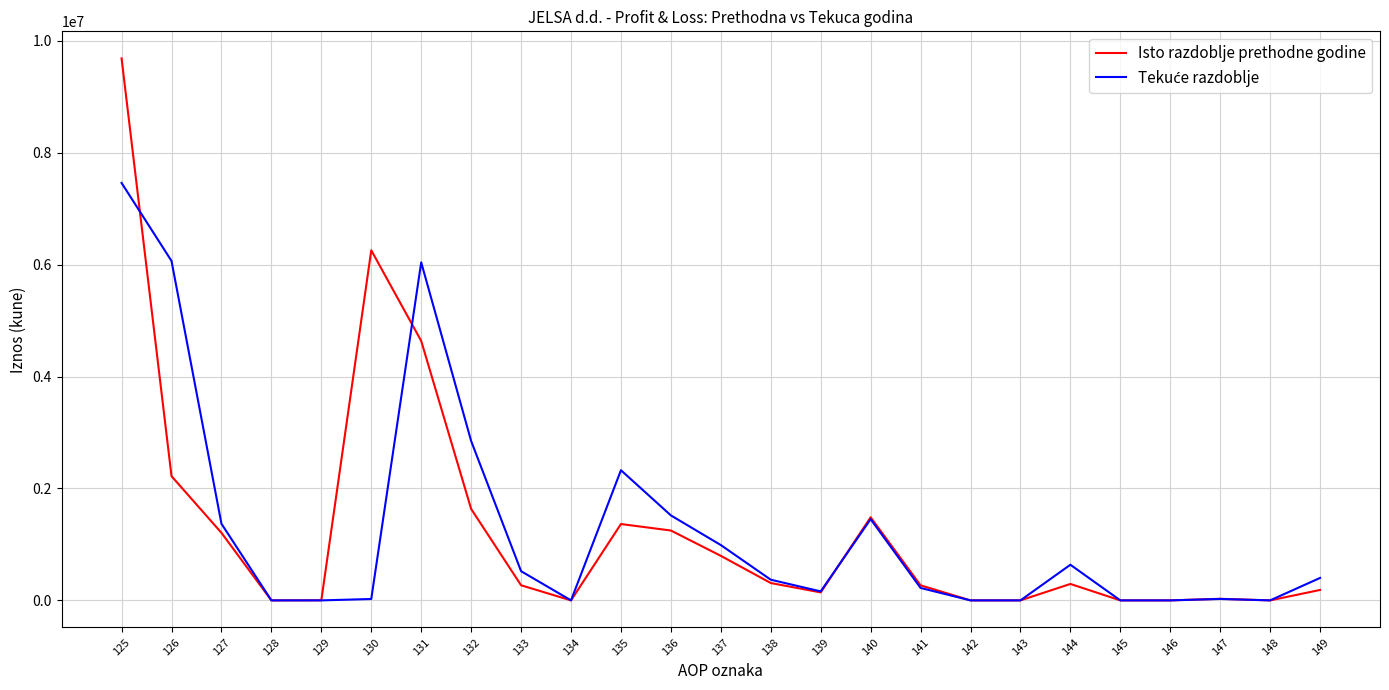

Which series has the largest range (max minus min)?

Isto razdoblje prethodne godine